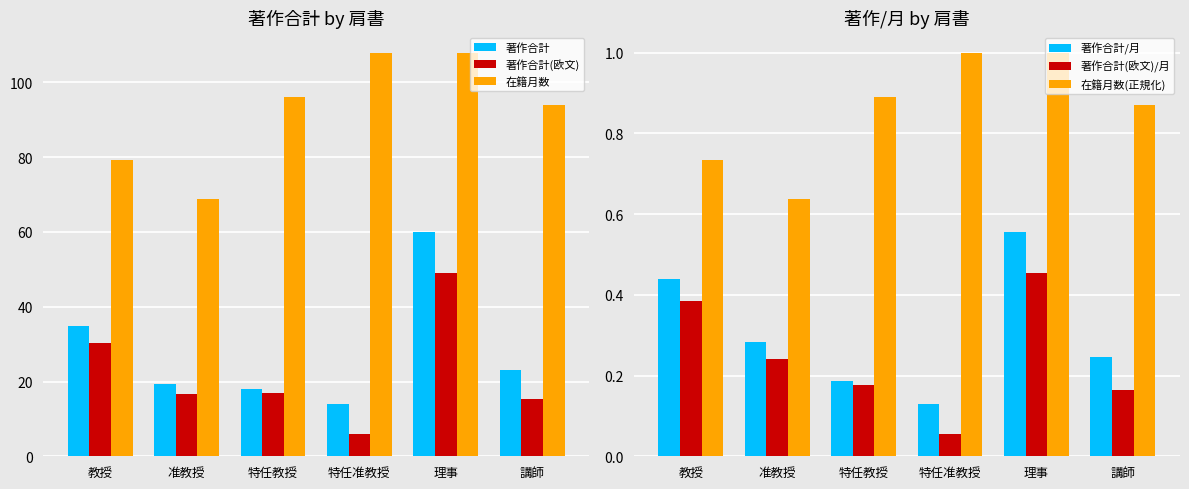

Is the value of 在籍月数 at 特任准教授 greater than the value of 著作合計(欧文) at 特任准教授?

Yes